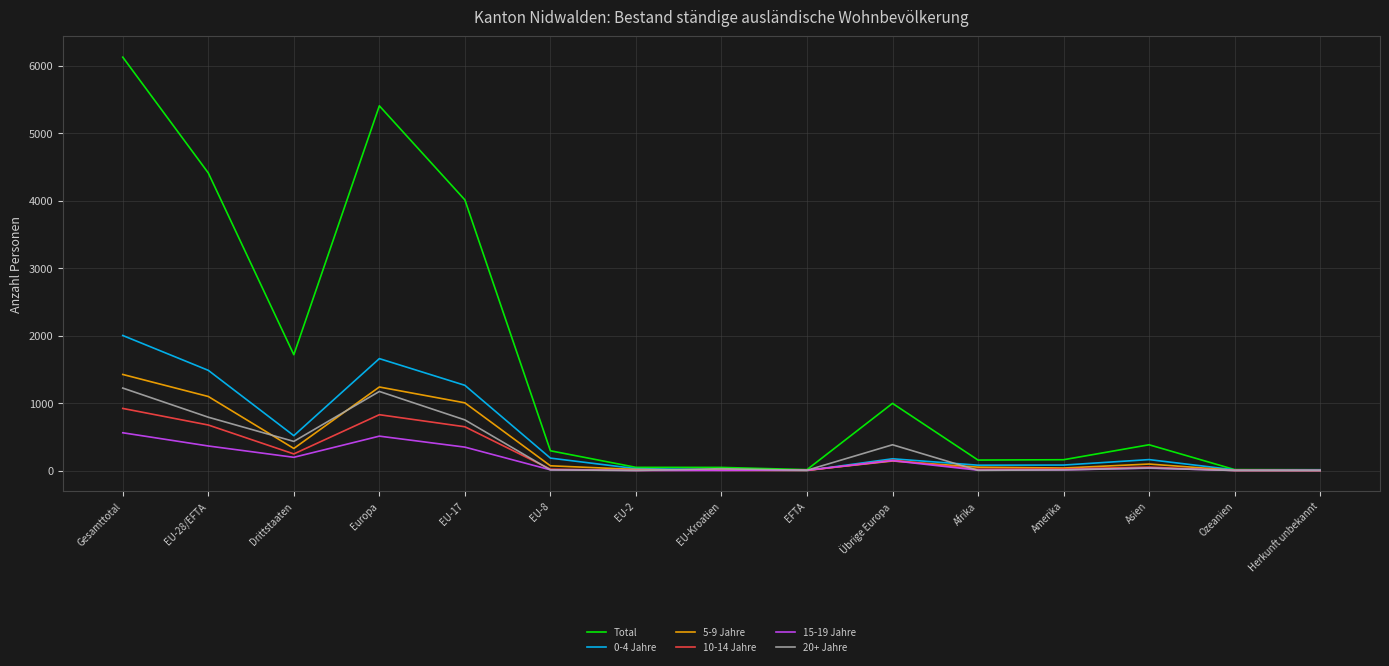

Which series has the largest total across all categories?

Total